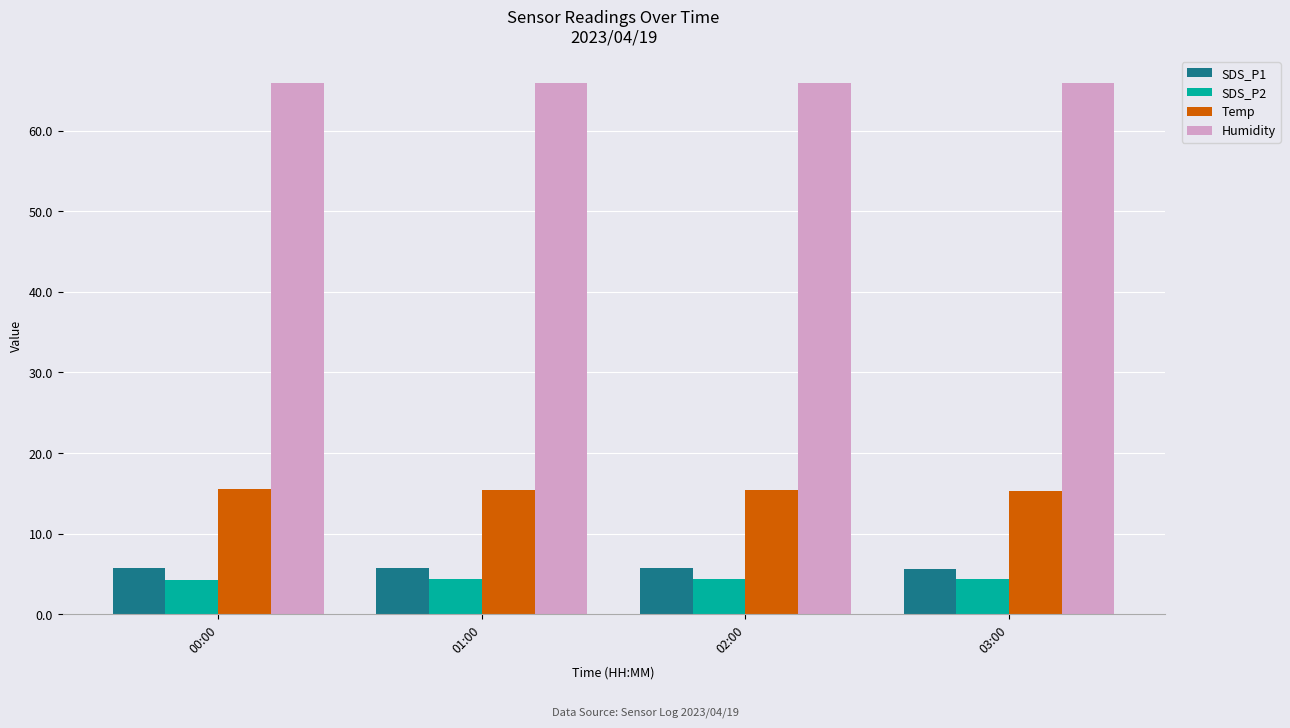

How many SDS_P1 values are between 5 and 6?

4